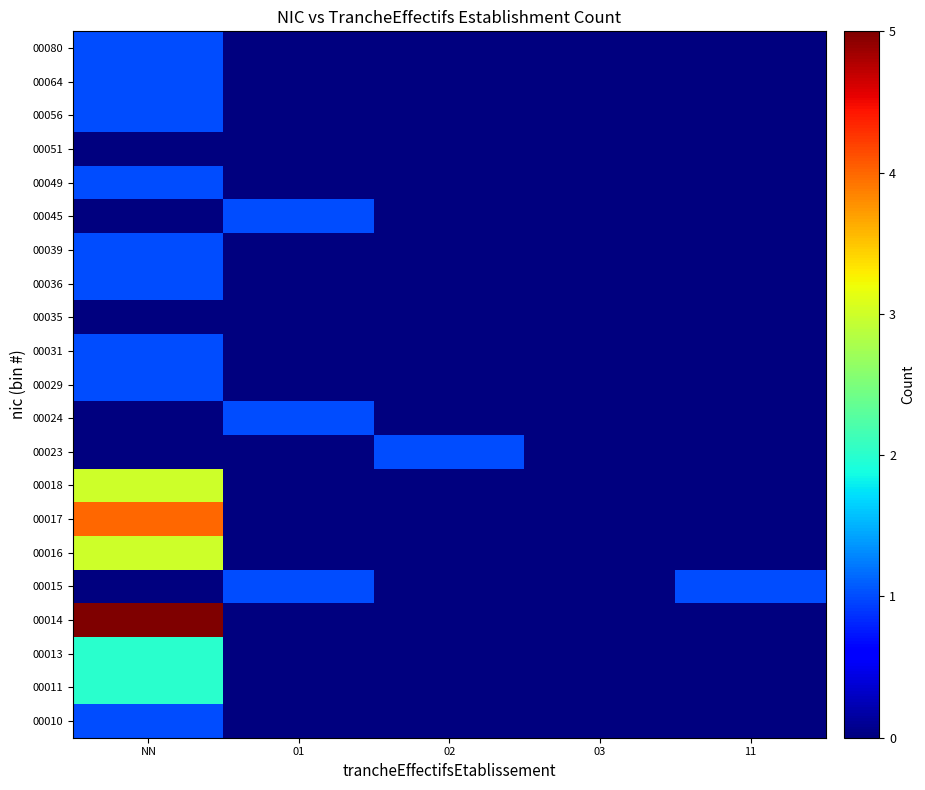

How many distinct data groups are displayed?

21